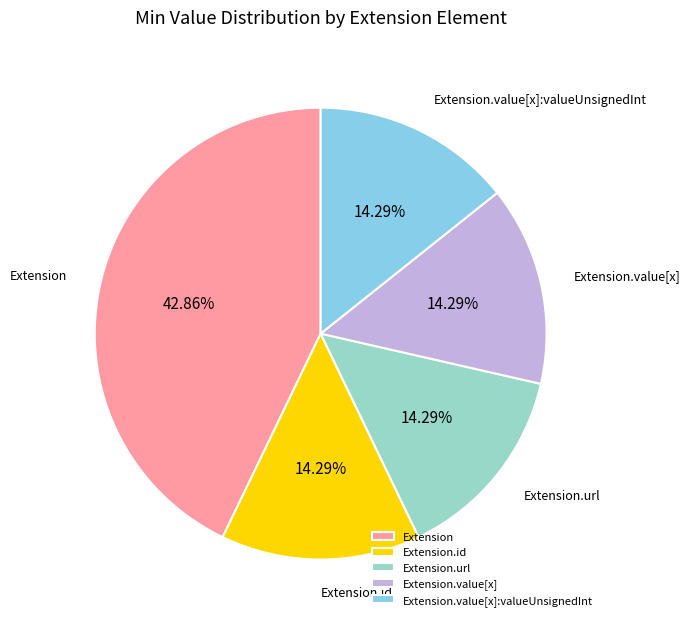

Which slice is the largest?

Extension